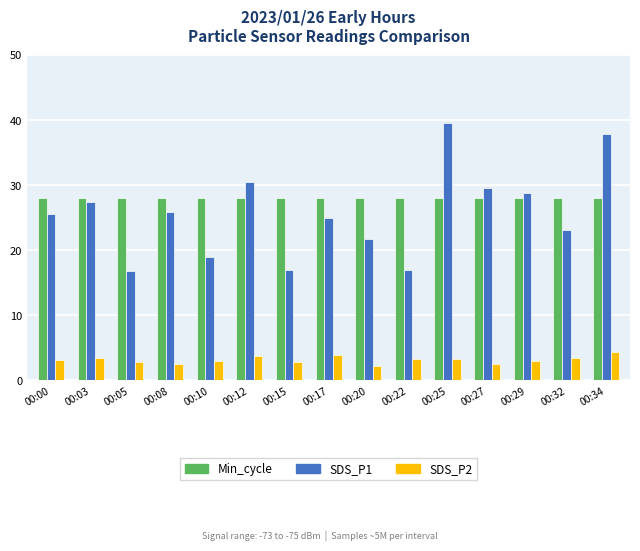

True or false: SDS_P1 has a value of 48.9 at 00:12.

False